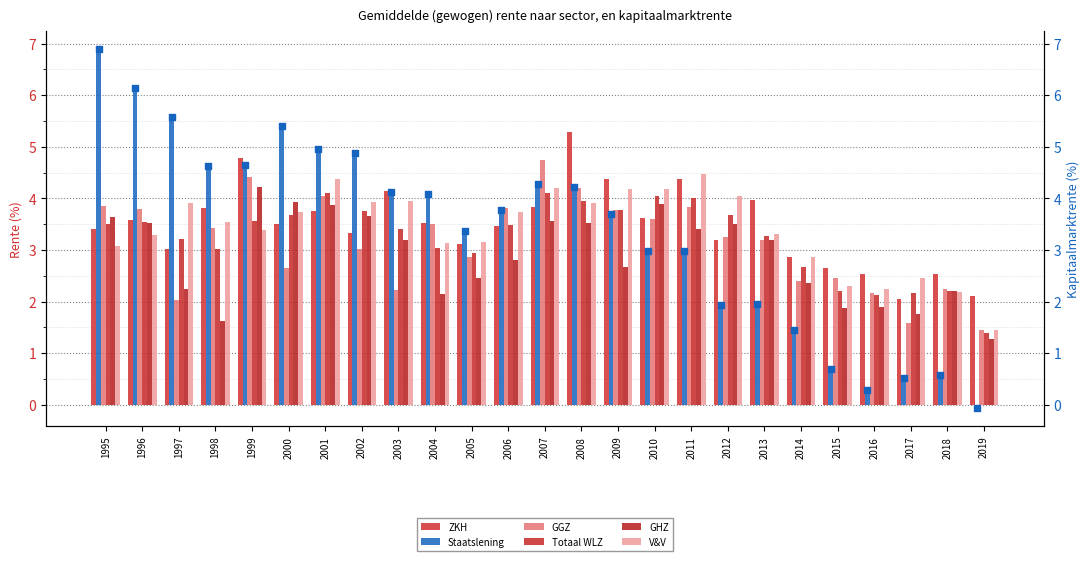

Which series contains the highest Y value?

Staatslening